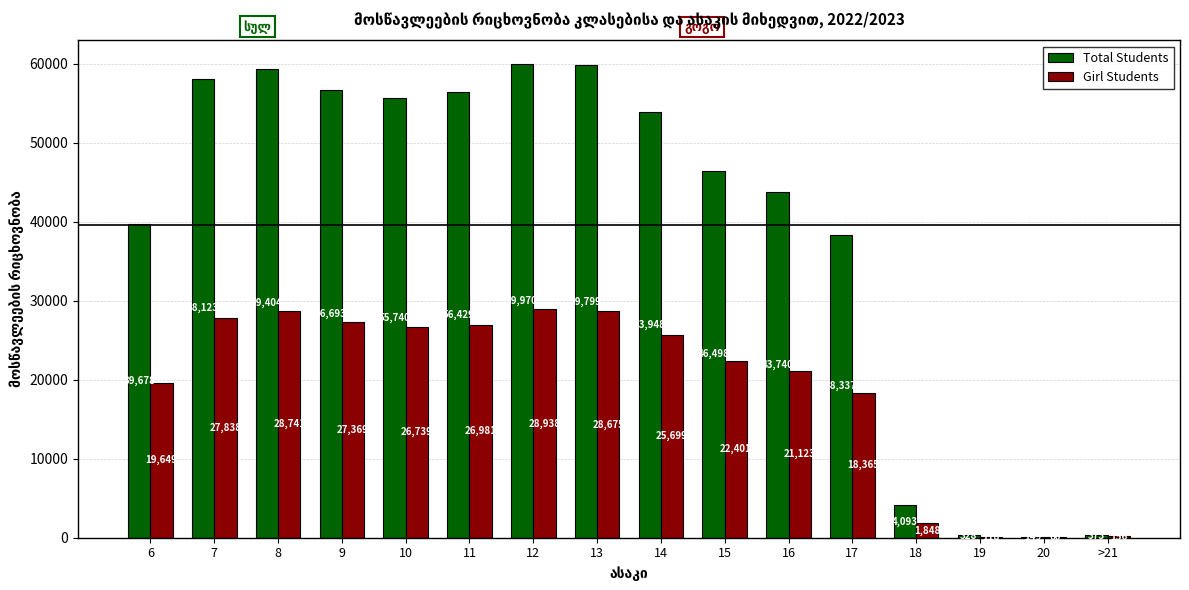

What is the average value of the Girl Students series?

19044